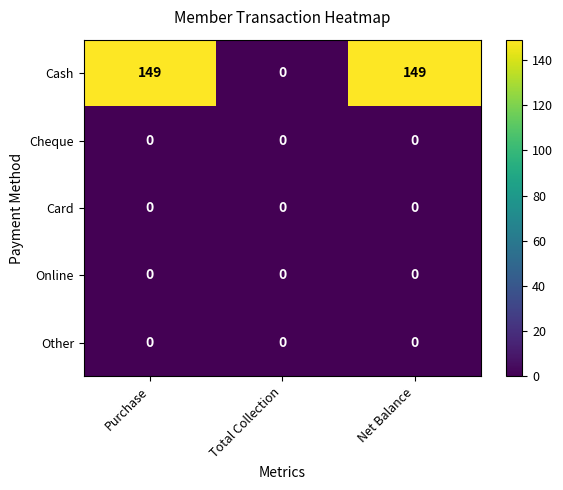

Which series has the widest spread of values?

Cash